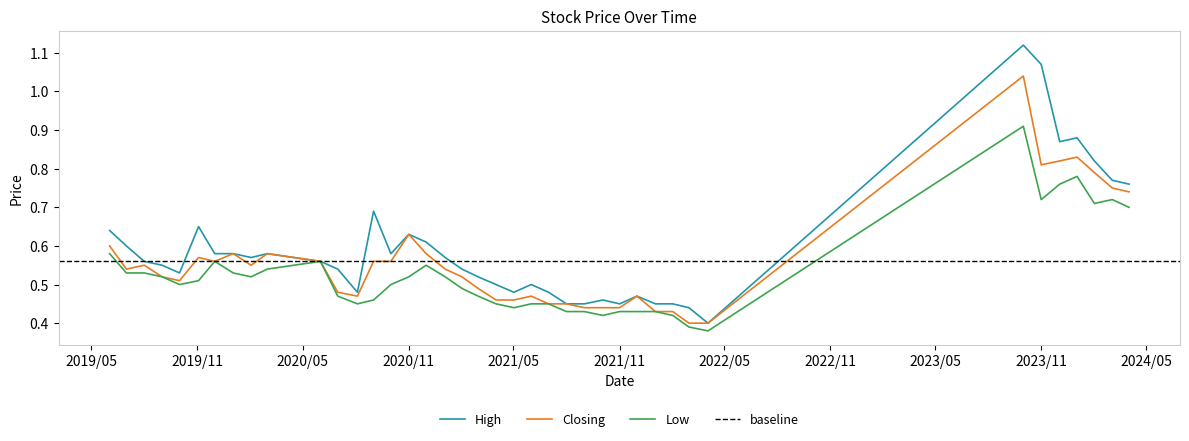

Which category has the lowest value across all series?

03/04/2022